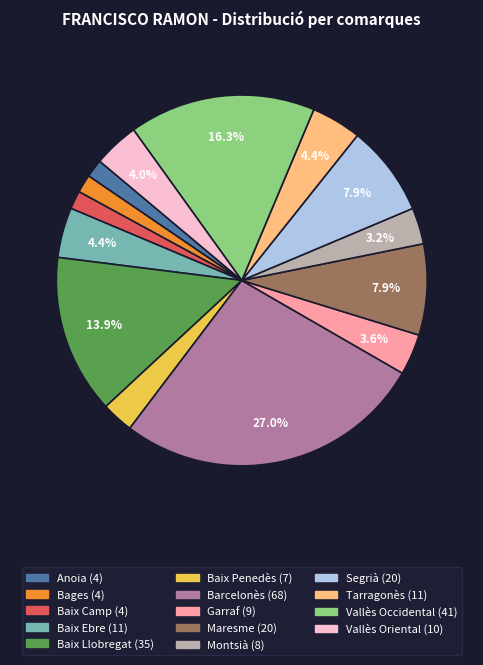

How many slices are in this pie chart?

14